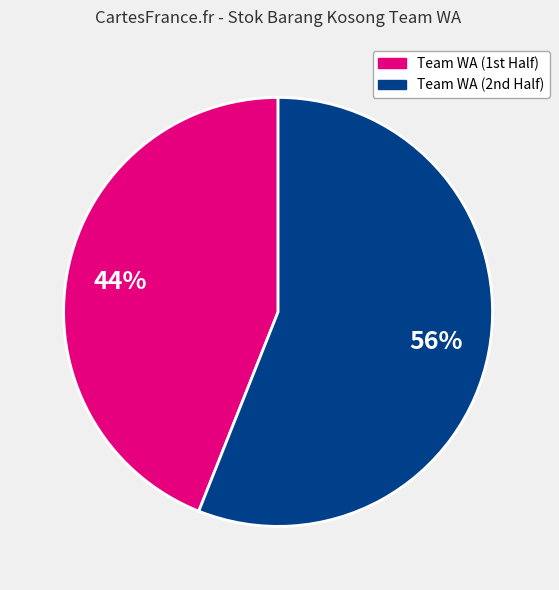

To the nearest percent, what is the difference between the largest and smallest slice percentages?

12%